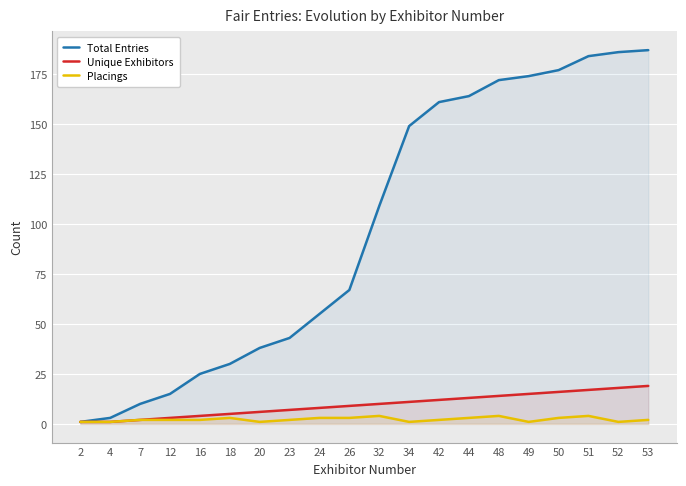

What is the average value of the Unique Exhibitors series?

10